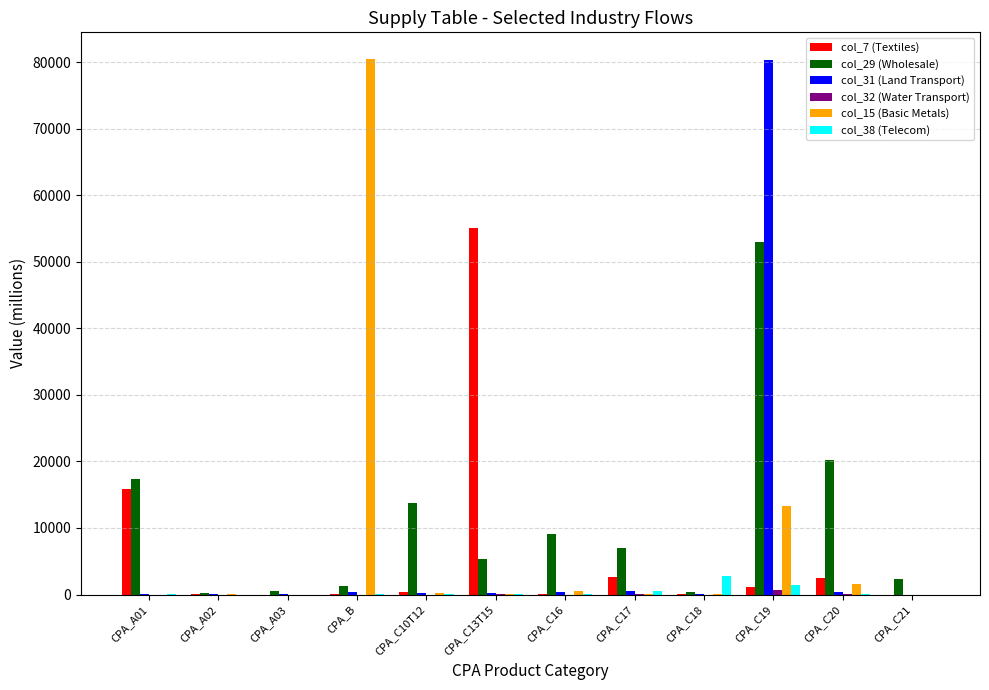

At which category is the sum across all series the highest?

CPA_C19